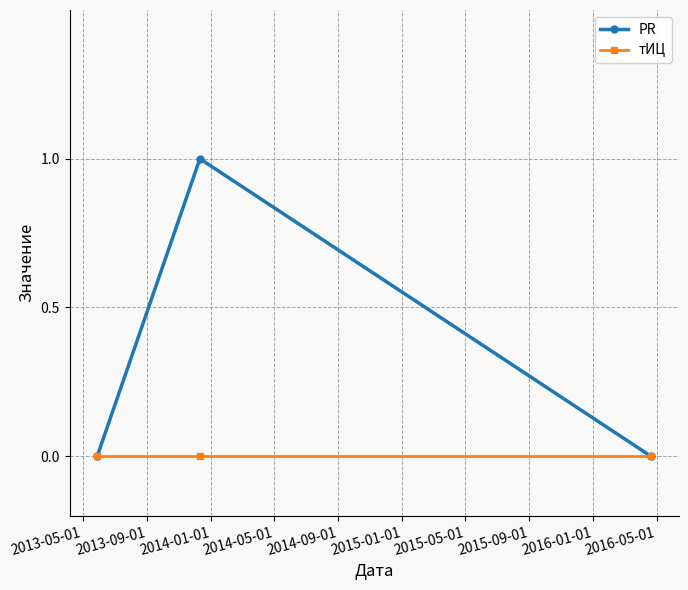

Which series has the widest spread of values?

PR